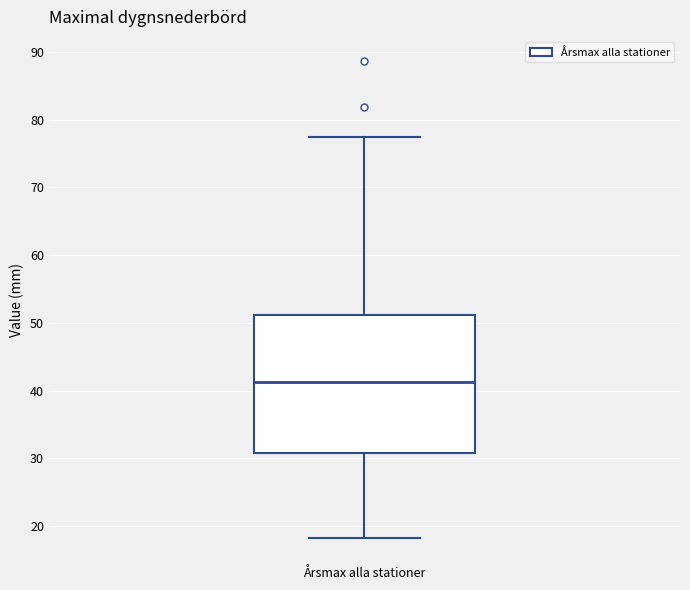

Where does the median line of the box for Årsmax alla stationer sit on the y-axis? The values are not printed on the chart, so give them approximately, as read against the axis.

41